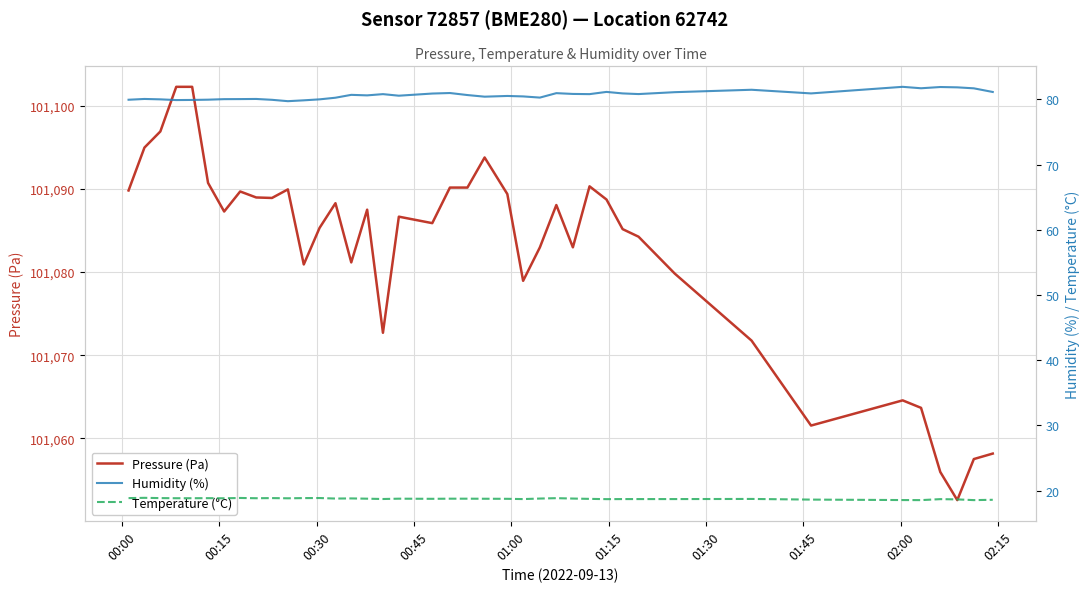

True or false: Temperature (°C) has a value of 5.8 at 21.

False